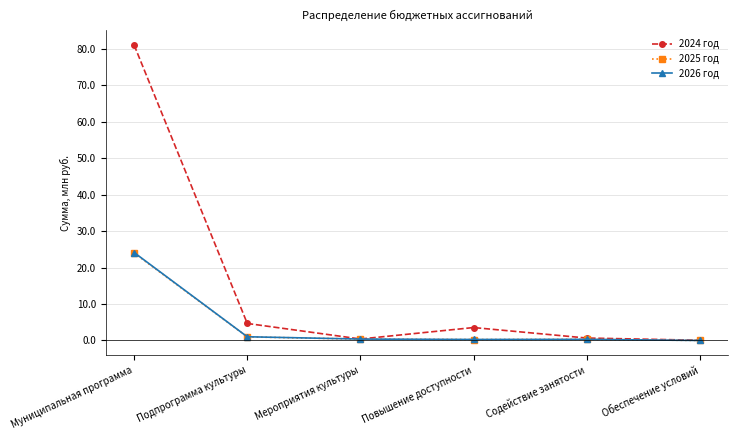

What is the sum of the 2024 год values at Содействие занятости and Мероприятия культуры?

1.1